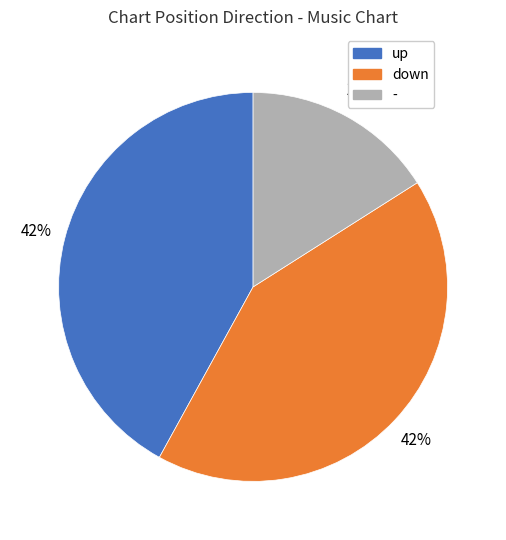

To the nearest percent, what is the difference between the largest and smallest slice percentages?

26%